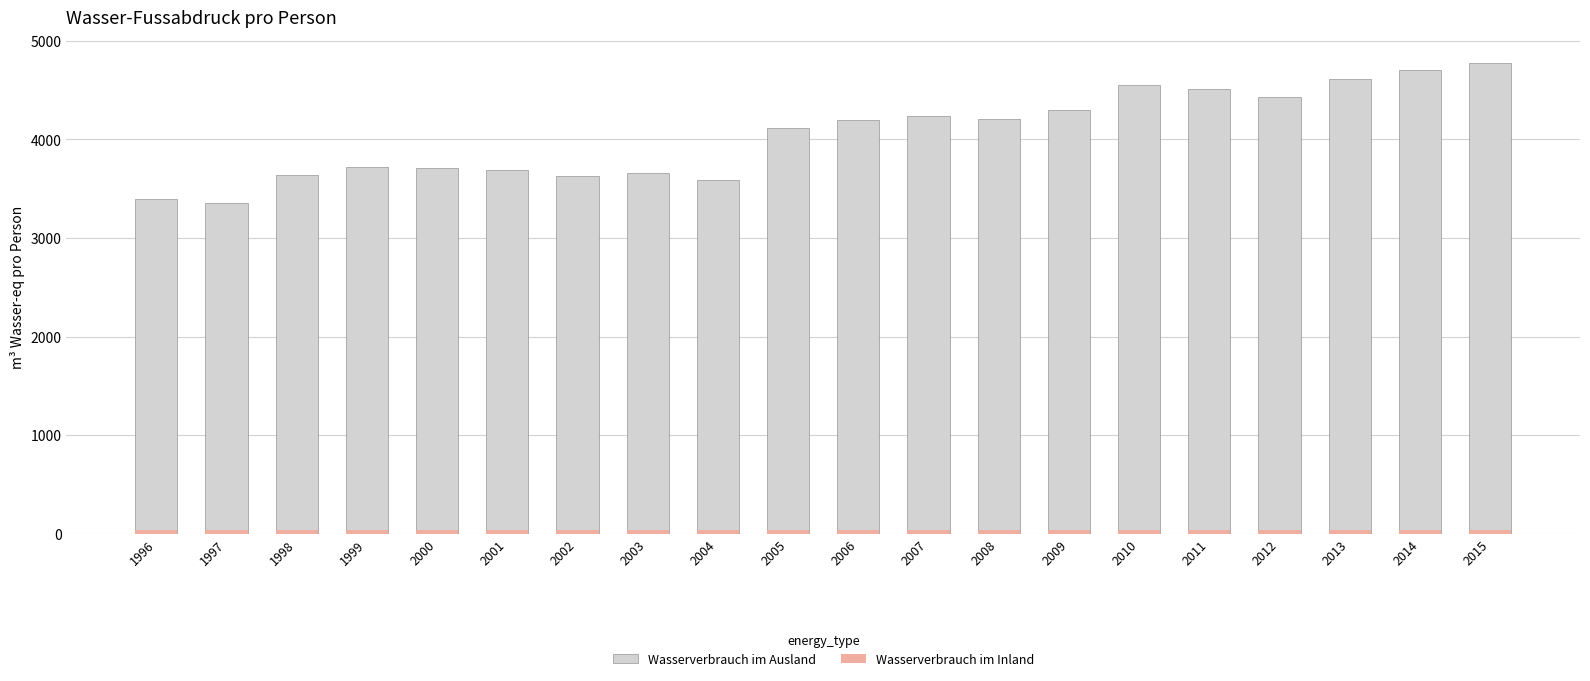

Reading left to right, extract all data points from this chart.

Wasserverbrauch im Ausland: 3400.0	3357.0	3644.1	3719.4	3710.2	3694.7	3624.9	3655.7	3593.9	4120.6	4194.6	4234.6	4210.8	4300.1	4552.6	4509.7	4428.3	4612.2	4701.5	4773.1
Wasserverbrauch im Inland: 38.5	38.0	38.3	37.9	37.6	37.0	37.5	37.6	36.0	36.5	36.0	35.2	35.2	35.6	34.8	34.8	34.2	33.8	33.1	33.6